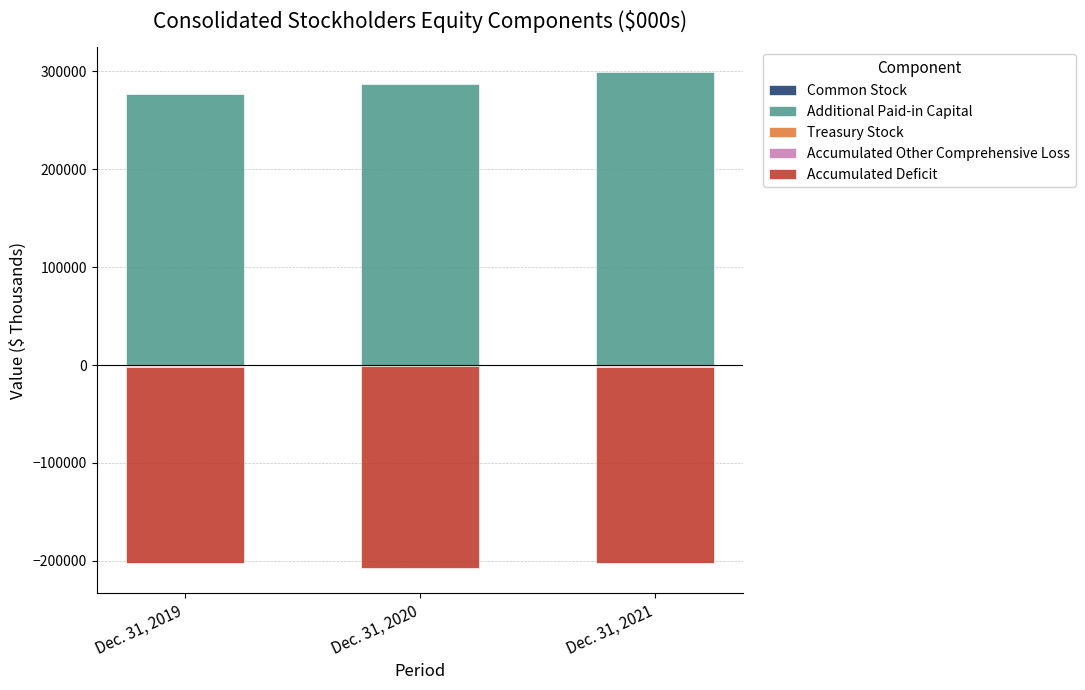

At how many categories does at least one series exceed -63740?

3